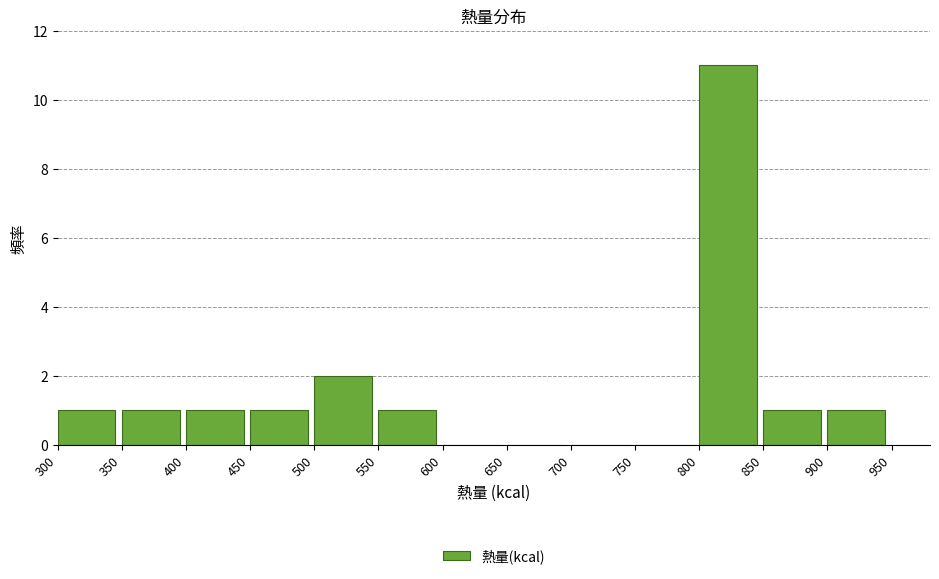

Reading left to right, transcribe this chart: for each bar, give the range it covers on the x-axis and its height. The values are not printed on the chart, so give them approximately, as read against the axis.

300 to 350: 1
350 to 400: 1
400 to 450: 1
450 to 500: 1
500 to 550: 2
550 to 600: 1
600 to 650: 0
650 to 700: 0
700 to 750: 0
750 to 800: 0
800 to 850: 11
850 to 900: 1
900 to 950: 1